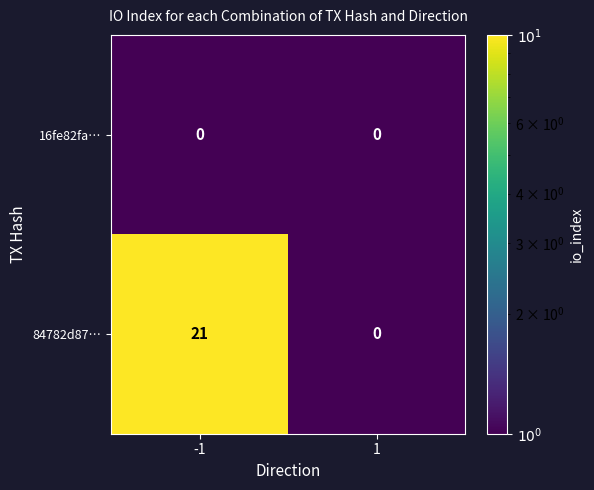

At which category is the sum across all series the highest?

-1